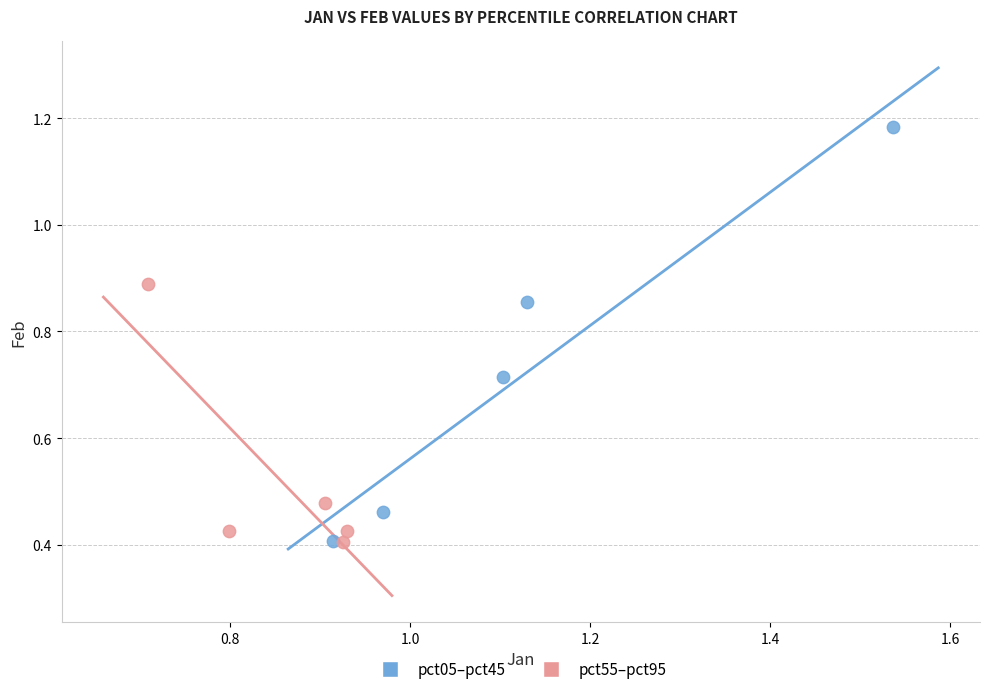

Which series has the largest Y range (max minus min)?

pct05–pct45